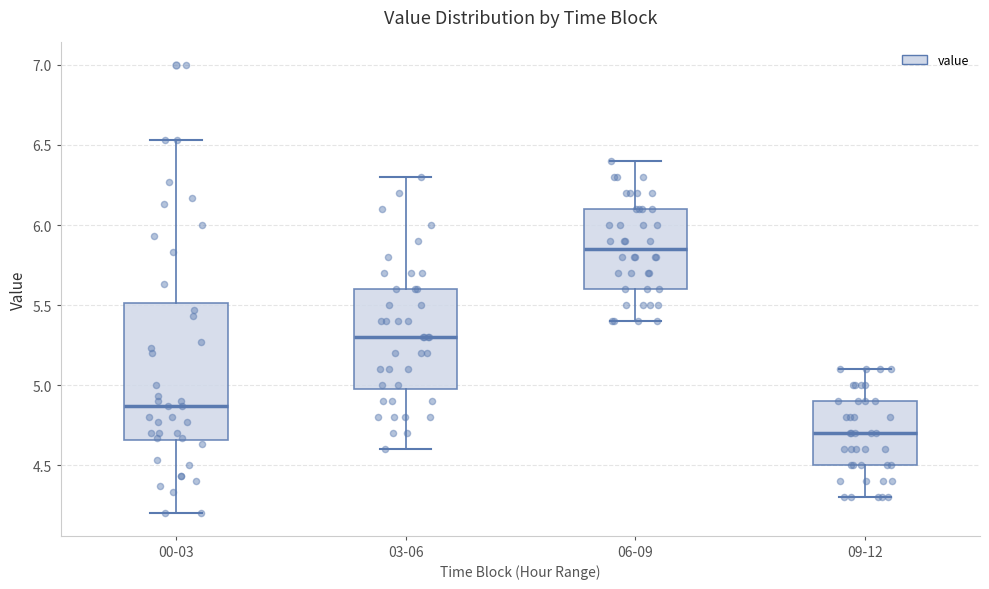

Which box is the tallest, from its lower edge to its upper edge?

00-03